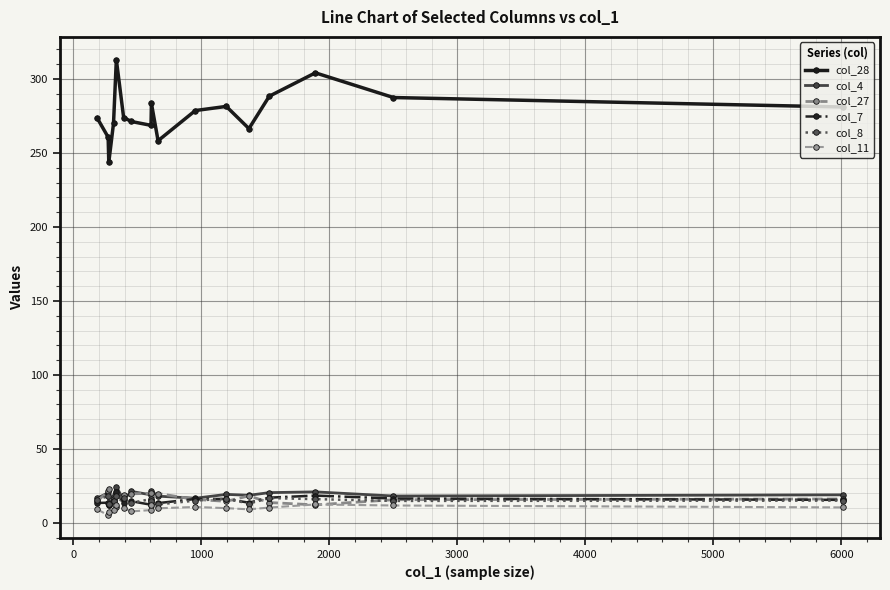

Count the number of categories in the chart.

17